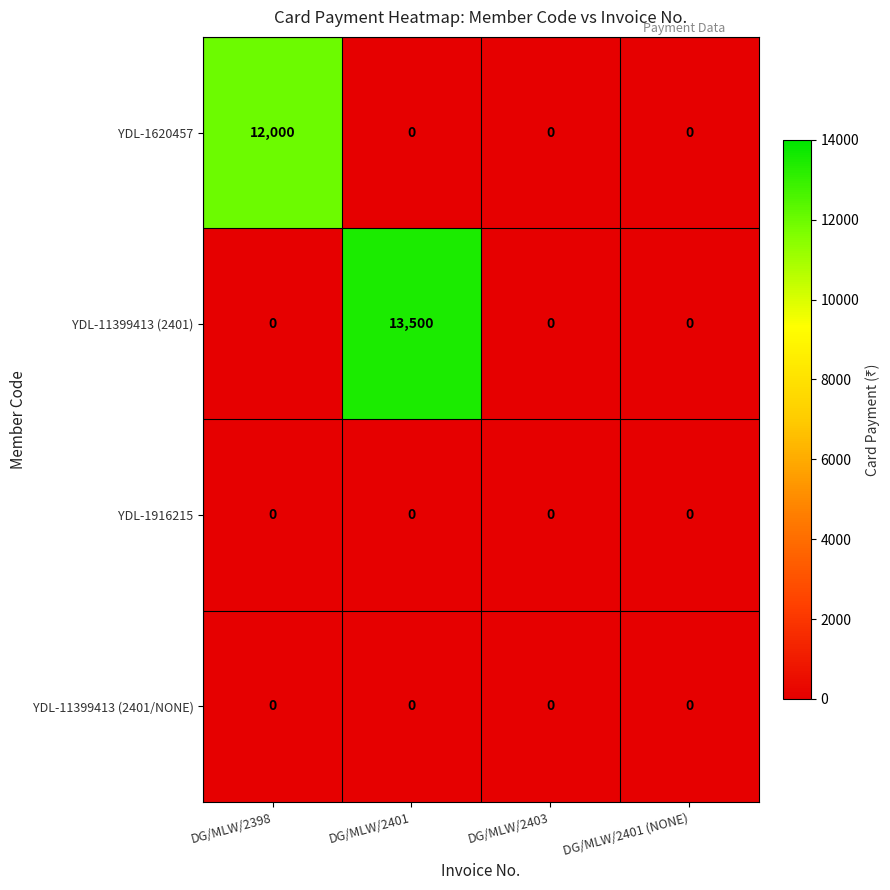

Which series has the largest range (max minus min)?

YDL-11399413 (2401)